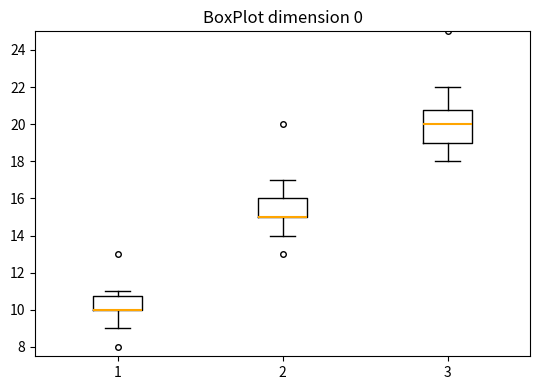

Where does the upper whisker of the box at x = 1 end on the y-axis? The values are not printed on the chart, so give them approximately, as read against the axis.

11.0